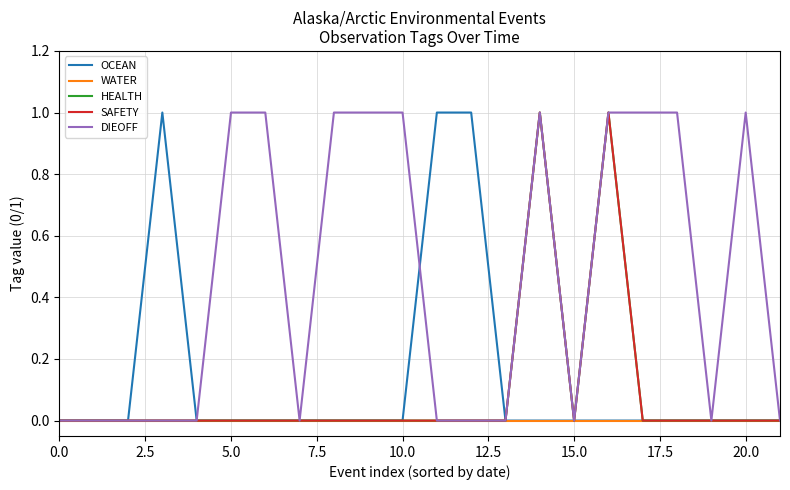

What is the label of the 9th point from the right?

13